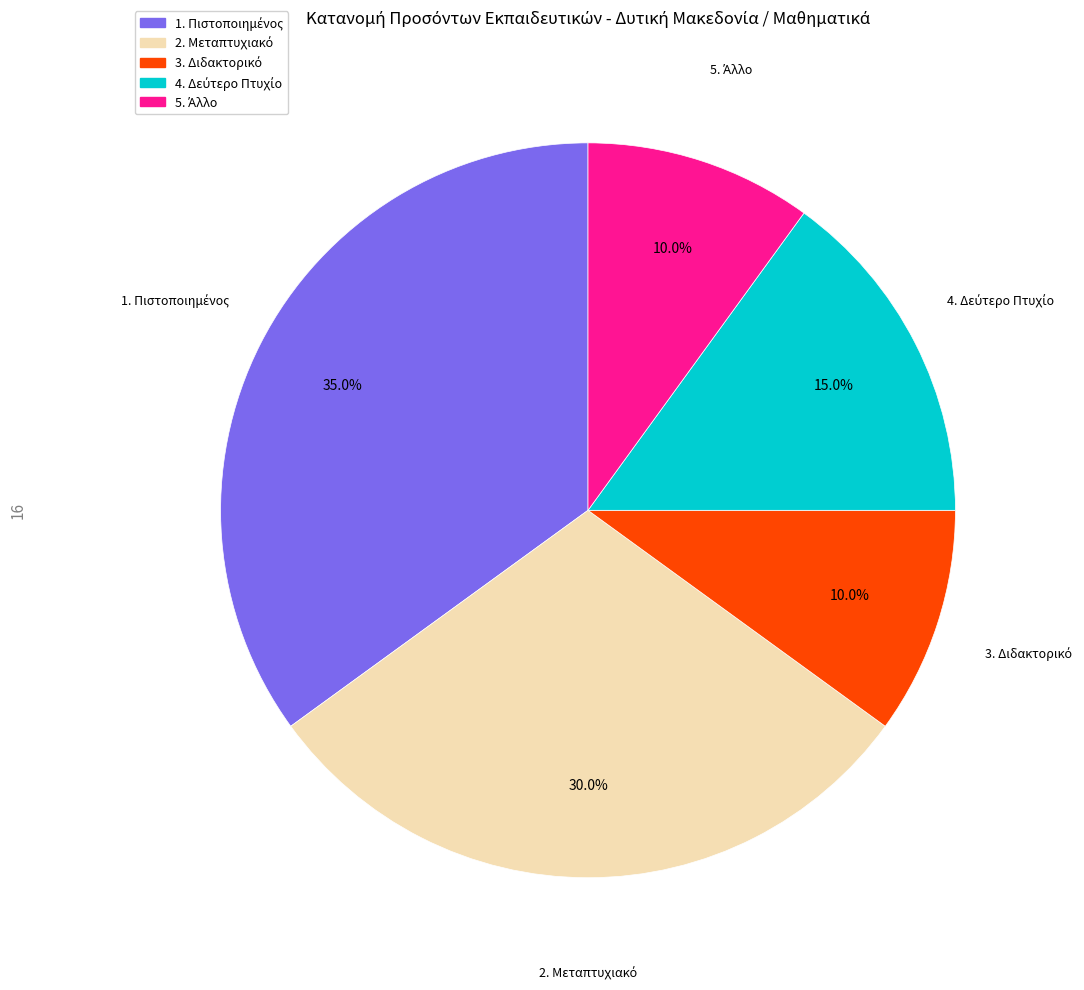

Is there any slice that represents more than half of the pie?

No